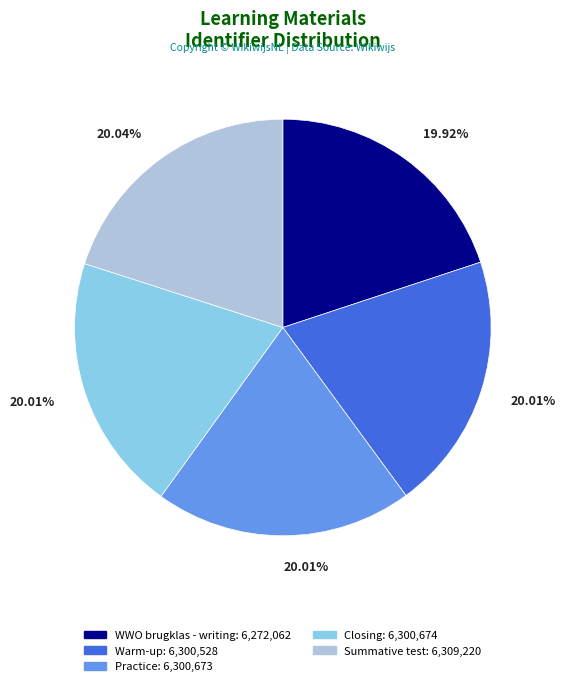

Combined, do Closing and WWO brugklas - writing account for over 50%?

No